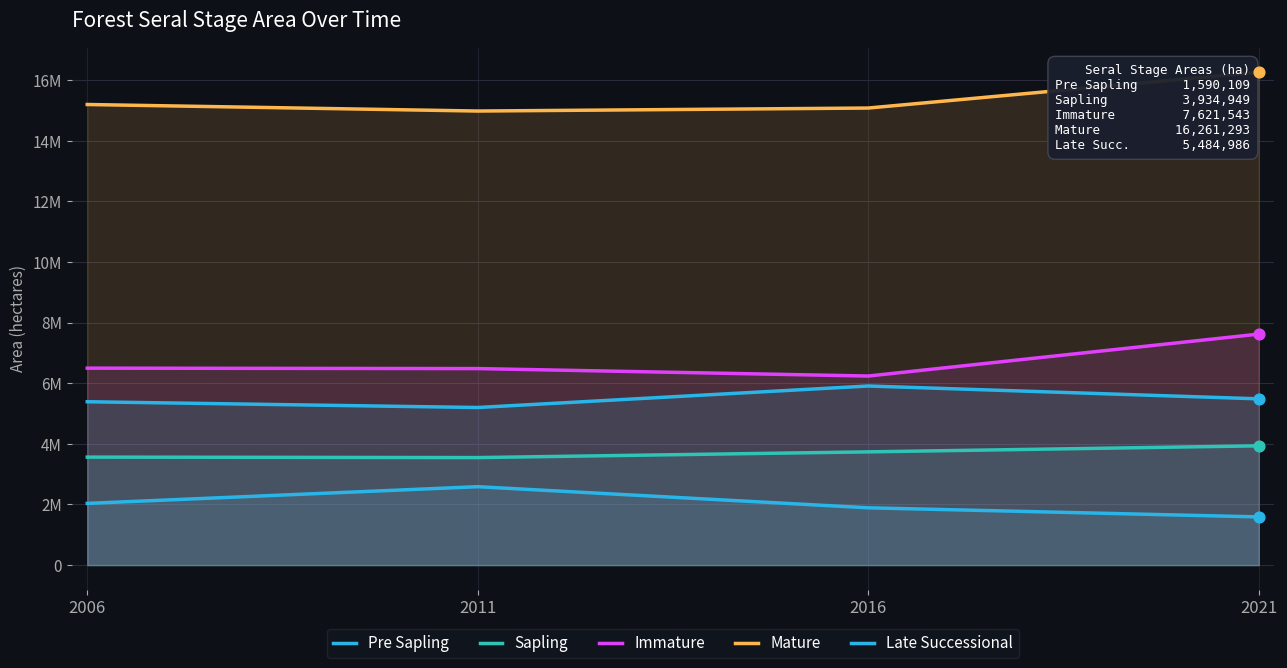

Which series has the widest spread of Y values?

Immature